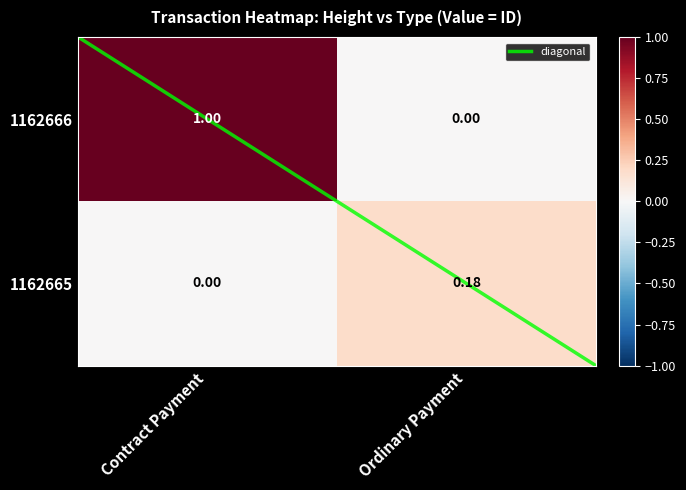

At Ordinary Payment, list the series in order from largest to smallest.

1162665, 1162666